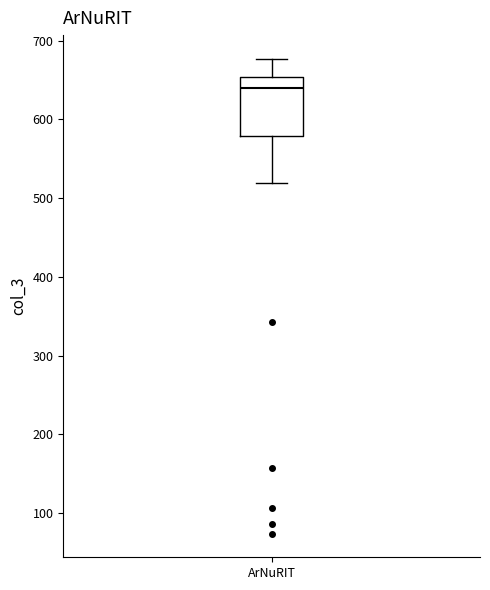

Read this box plot against the y-axis: the position of the median line, the range covered by the box, and the ends of both whiskers. The values are not printed on the chart, so give them approximately, as read against the axis.

median 640, box 580 to 650, whiskers 520 to 680